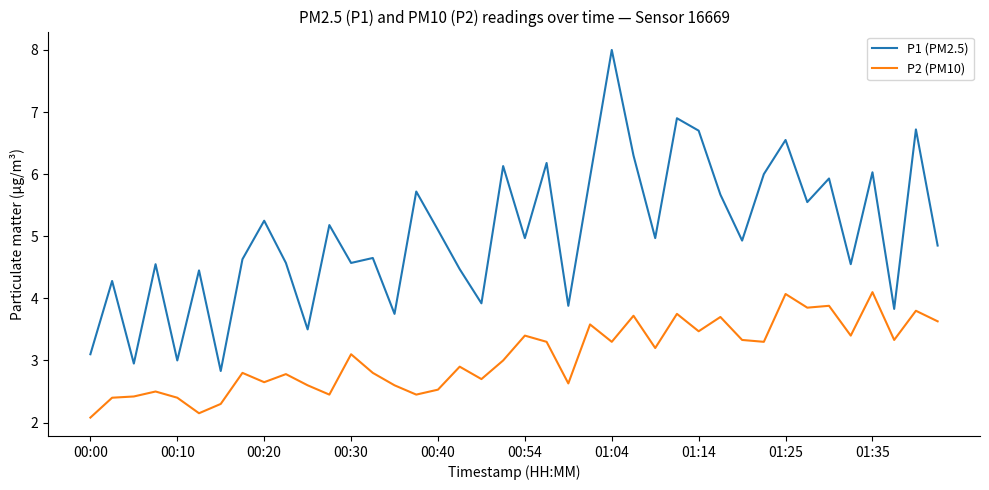

Which series has the widest spread of values?

P1 (PM2.5)